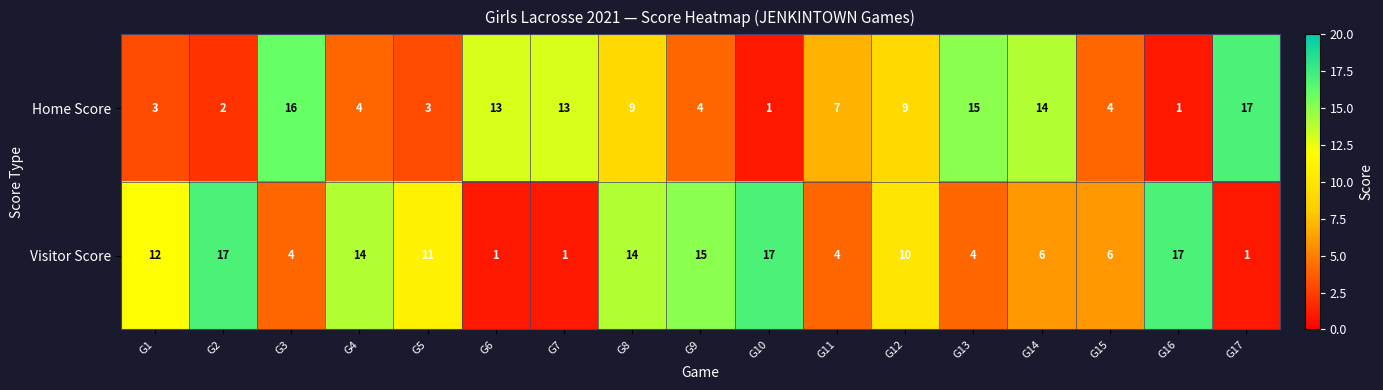

How many data points does each series have?

17